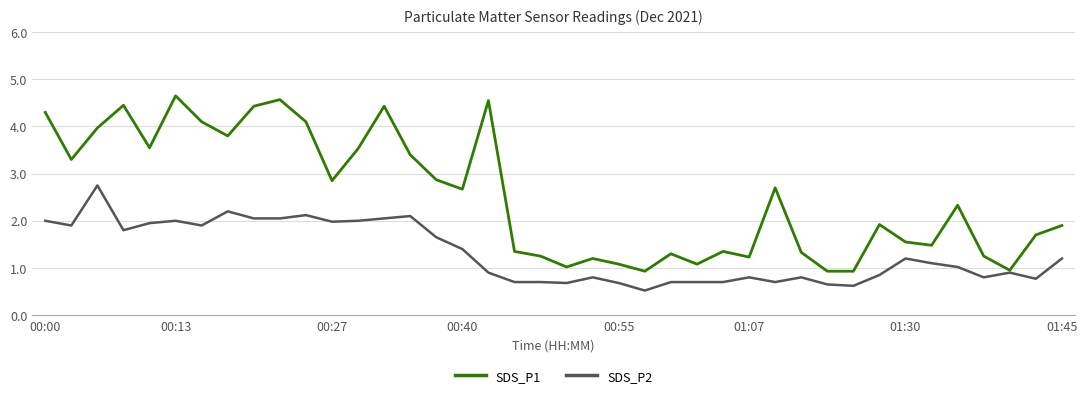

Which series has the largest range (max minus min)?

SDS_P1